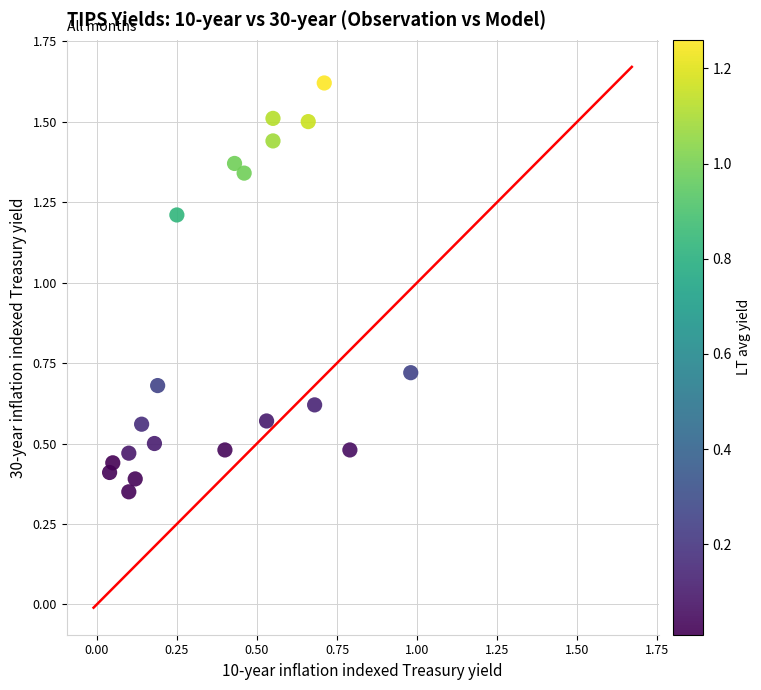

What is the range of X values (max minus min)?

0.9